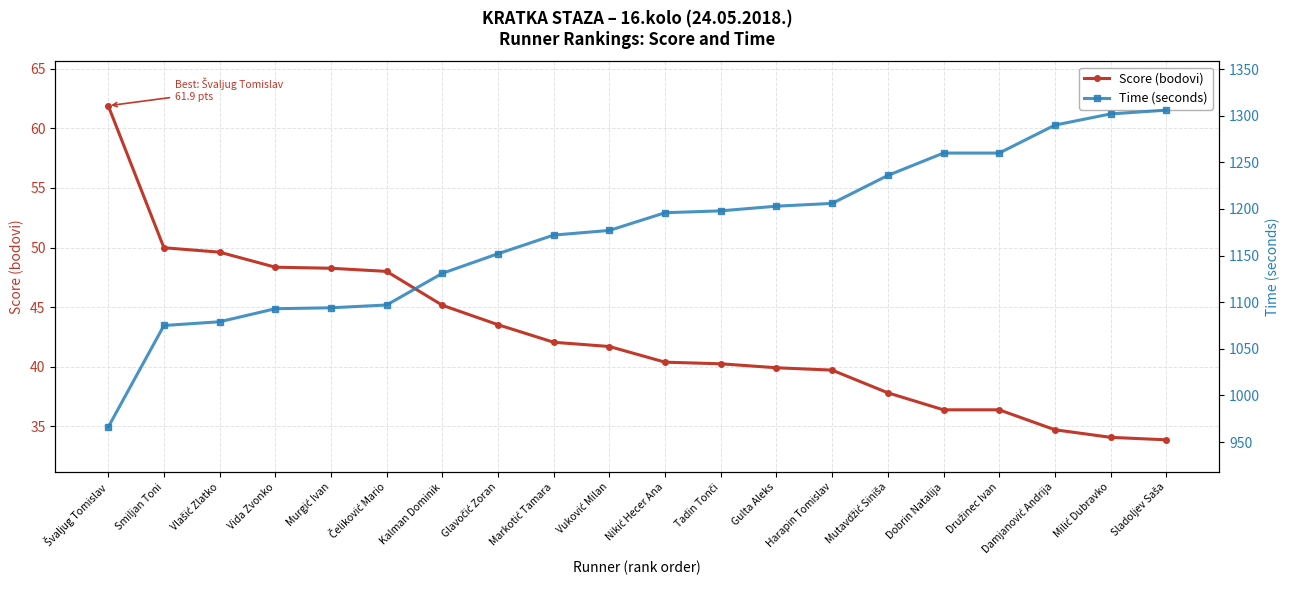

Reading right to left, transcribe all the data shown in this chart.

Score (bodovi): 33.9	34.1	34.7	36.4	36.4	37.8	39.7	39.9	40.2	40.4	41.7	42.1	43.5	45.2	48.0	48.3	48.3	49.6	50.0	61.9
Time (seconds): 1306.0	1302.0	1290.0	1260.0	1260.0	1236.0	1206.0	1203.0	1198.0	1196.0	1177.0	1172.0	1152.0	1131.0	1097.0	1094.0	1093.0	1079.0	1075.0	966.0